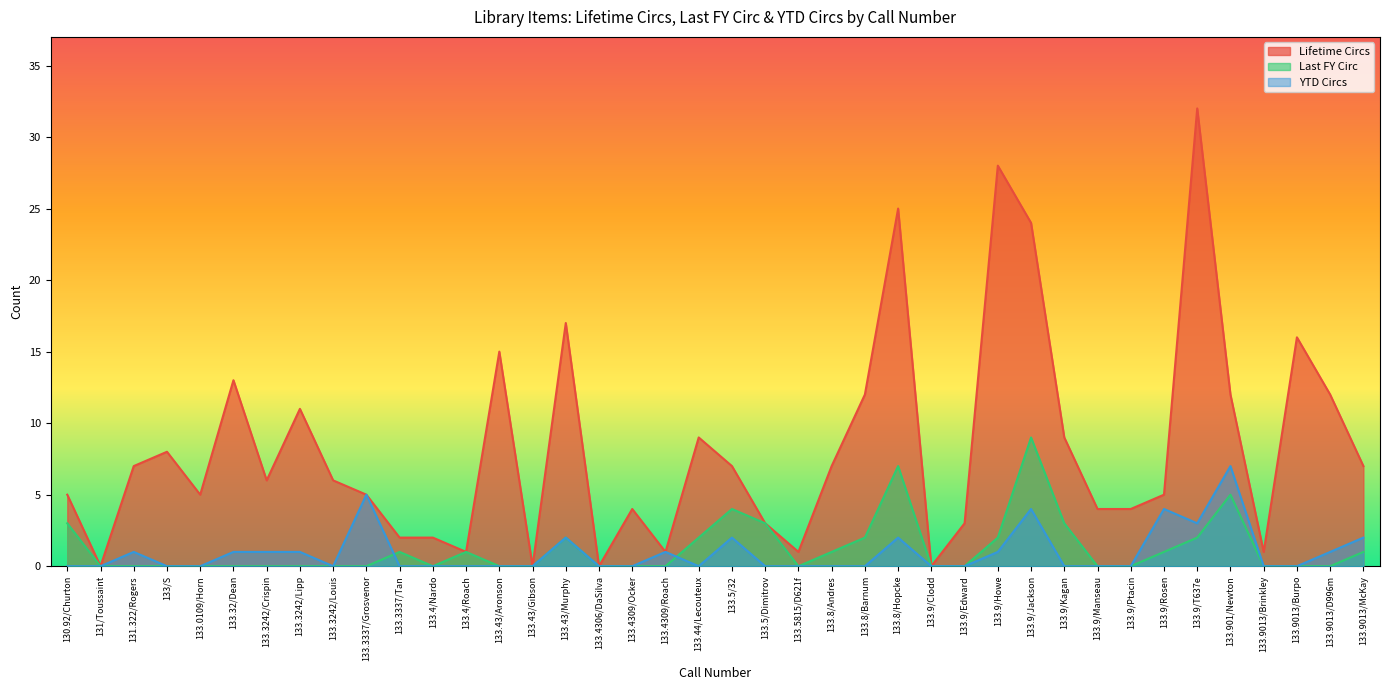

What is the value of the Lifetime Circs point at the 7th from the left?

6